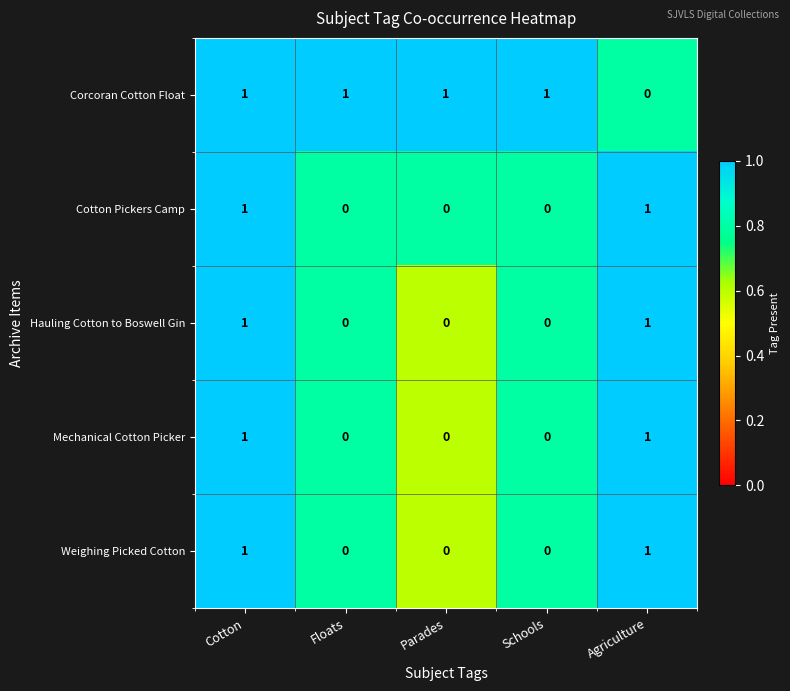

Count the Cotton Pickers Camp values in the range 0 to 1.

5